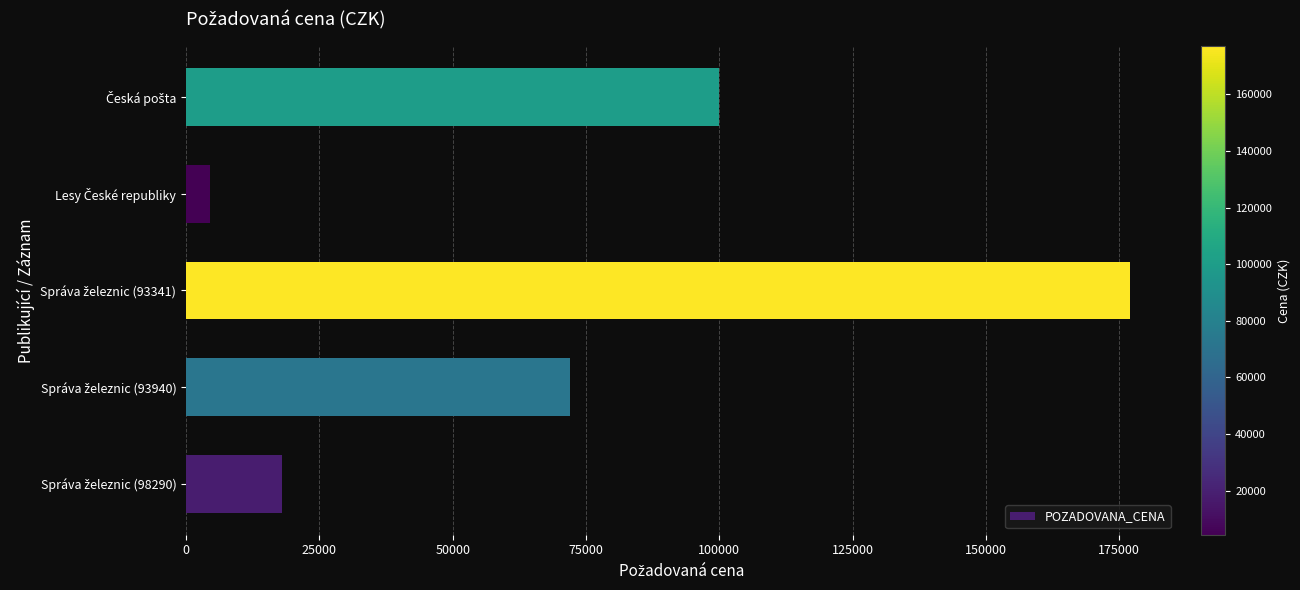

Reading bottom to top, transcribe all the data shown in this chart.

18000	72000	177000	4460	100000